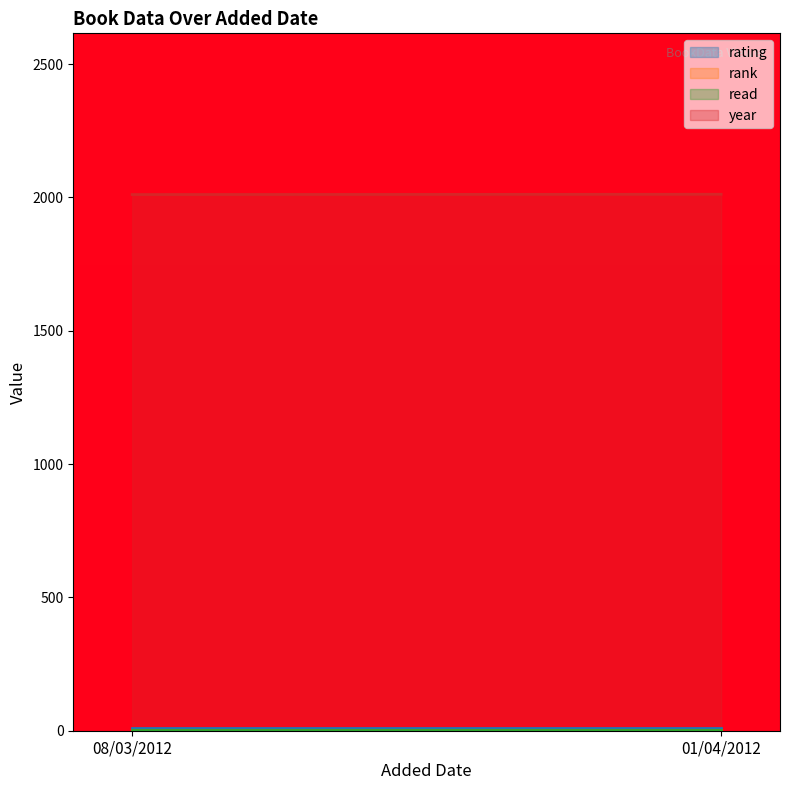

Count the number of data series in this chart.

4